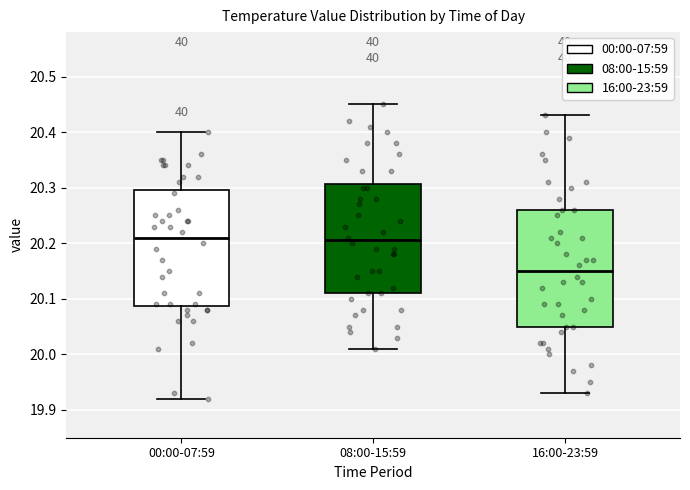

Reading left to right, read every box against the y-axis: the position of its median line, the range the box covers, and the ends of its whiskers. The values are not printed on the chart, so give them approximately, as read against the axis.

00:00-07:59: median 20.21, box 20.09 to 20.30, whiskers 19.92 to 20.40
08:00-15:59: median 20.21, box 20.11 to 20.31, whiskers 20.01 to 20.45
16:00-23:59: median 20.15, box 20.05 to 20.26, whiskers 19.93 to 20.43